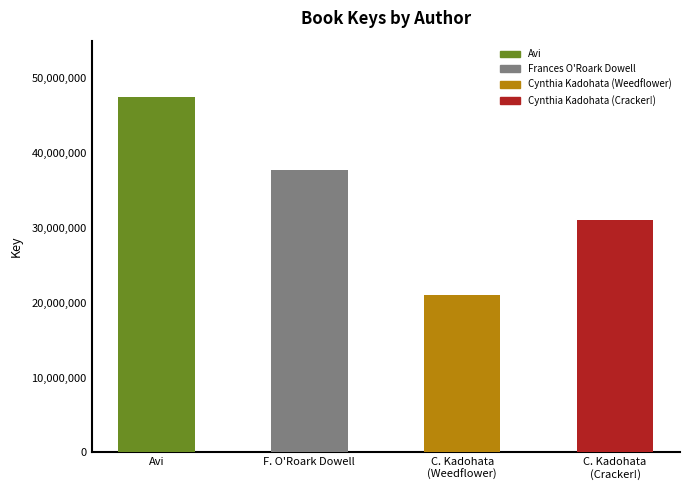

What is the minimum value shown in the chart?

20961863